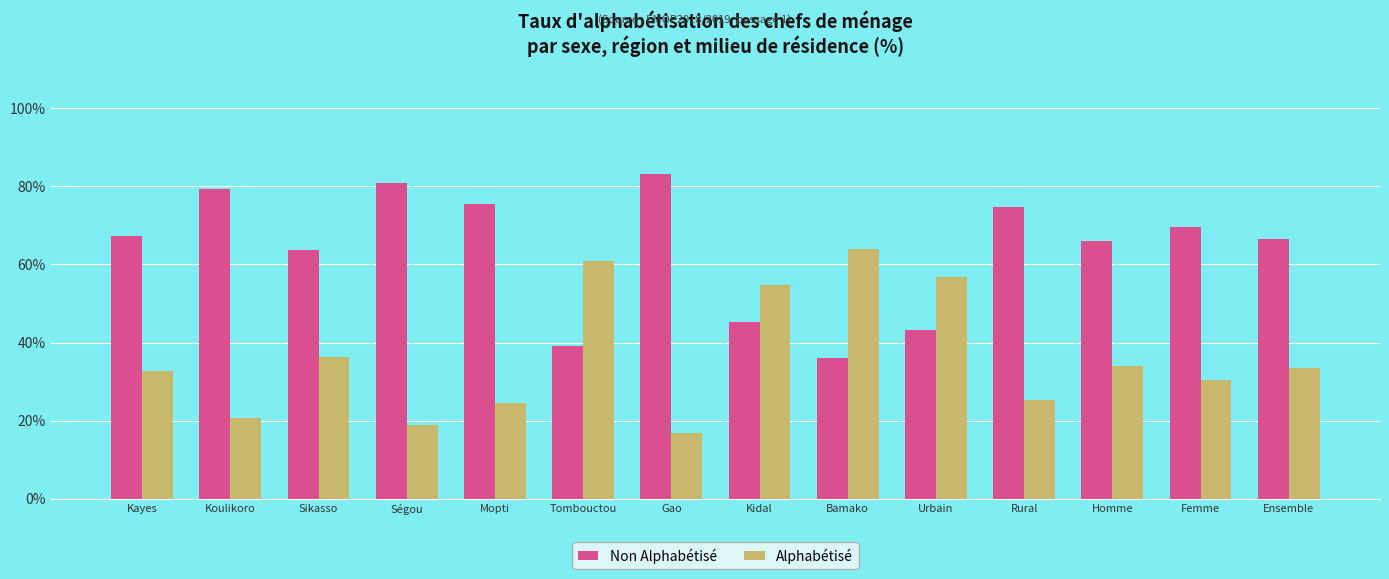

What is the difference between the maximum and minimum values in the Non Alphabétisé series?

47.2